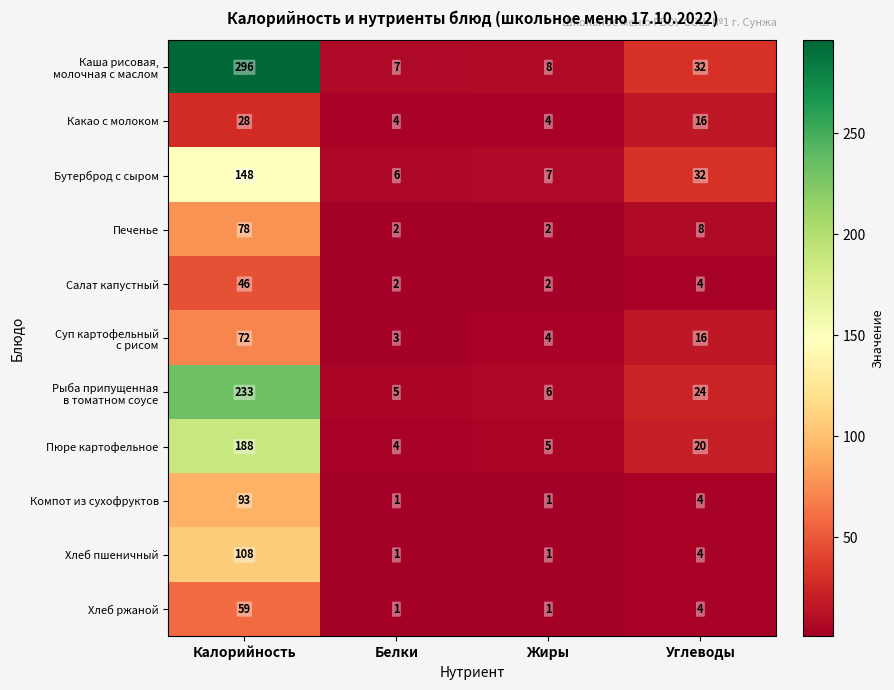

What is the difference between the highest and lowest values at Жиры?

7